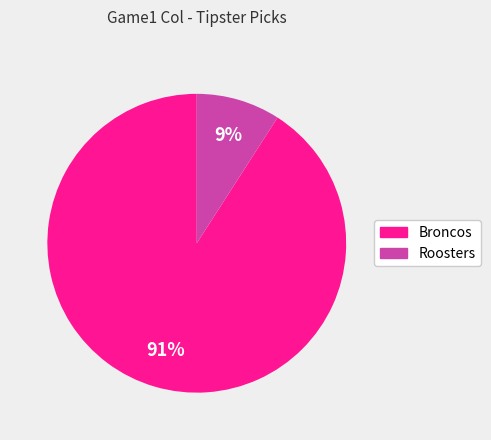

Which slice is the largest?

Broncos